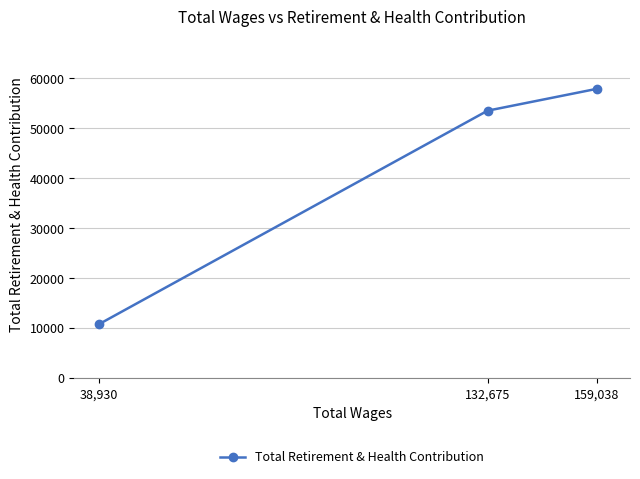

What is the value of the 3rd point from the left?

57883